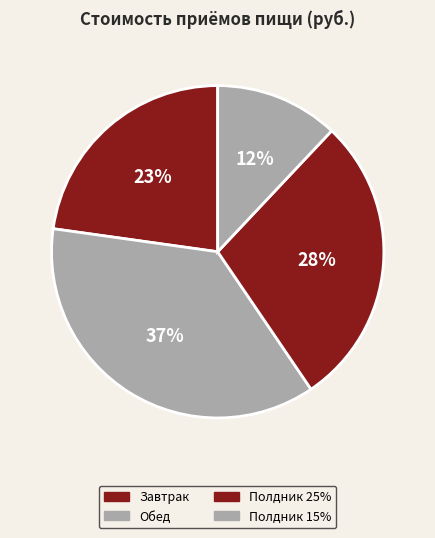

Between Полдник 15% and Полдник 25%, which is larger?

Полдник 25%